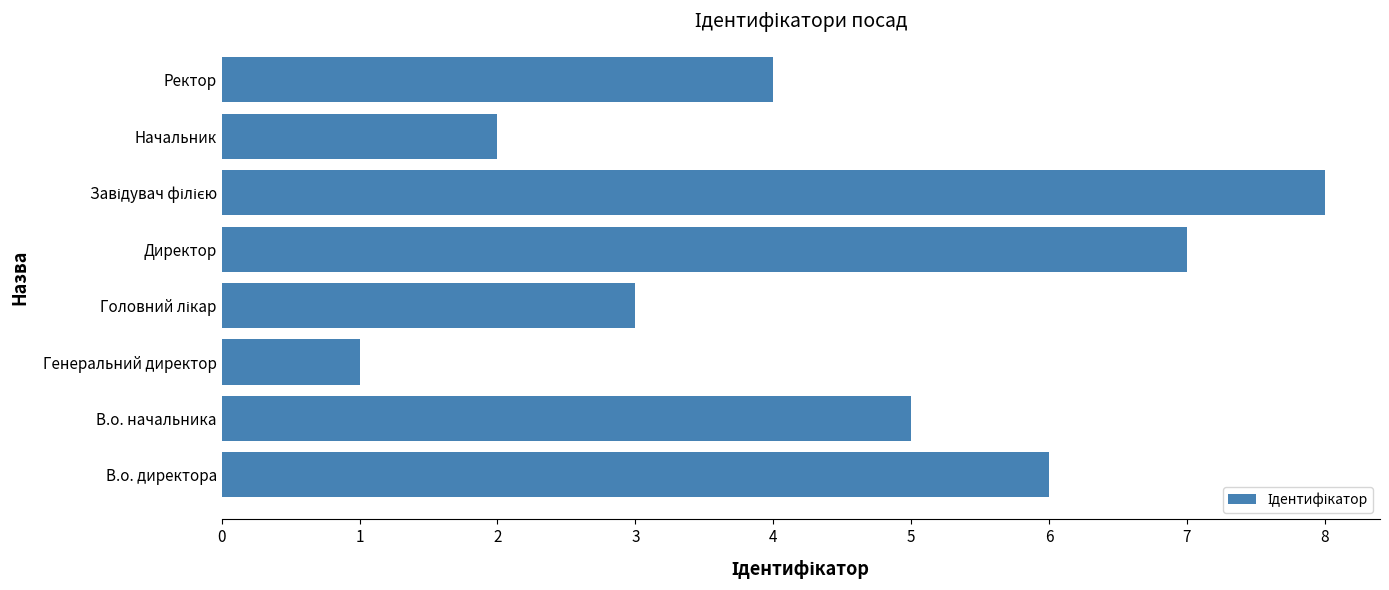

Are the bars grouped side by side (vs. stacked)?

No